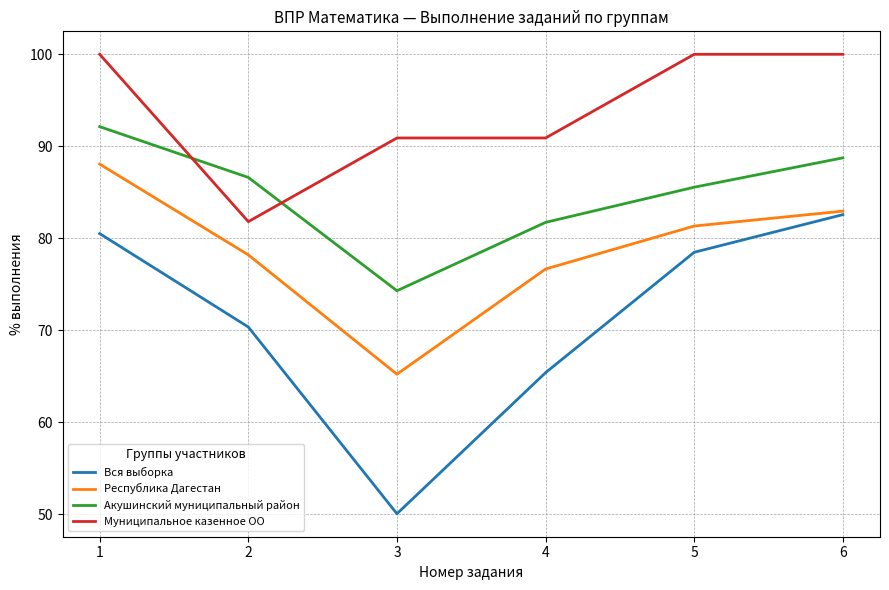

The Республика Дагестан series shows 83.0 at 6. True or false?

True